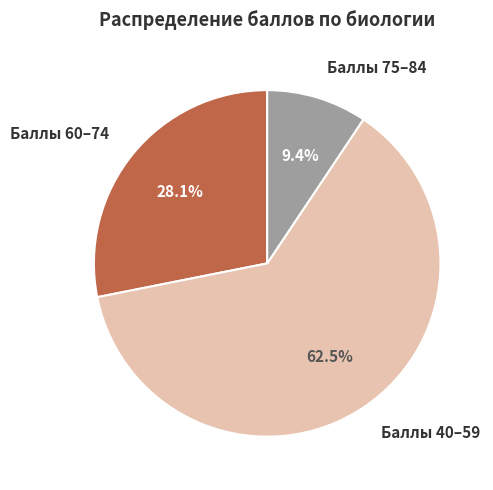

Approximately how many times larger is the value at Баллы 40–59 compared to Баллы 60–74?

2.2